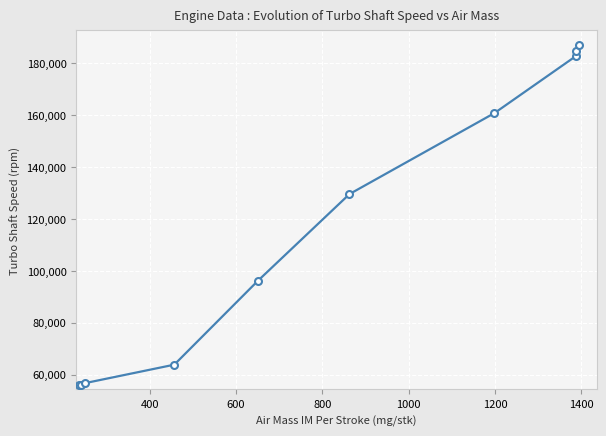

What is the greatest value displayed?

186993